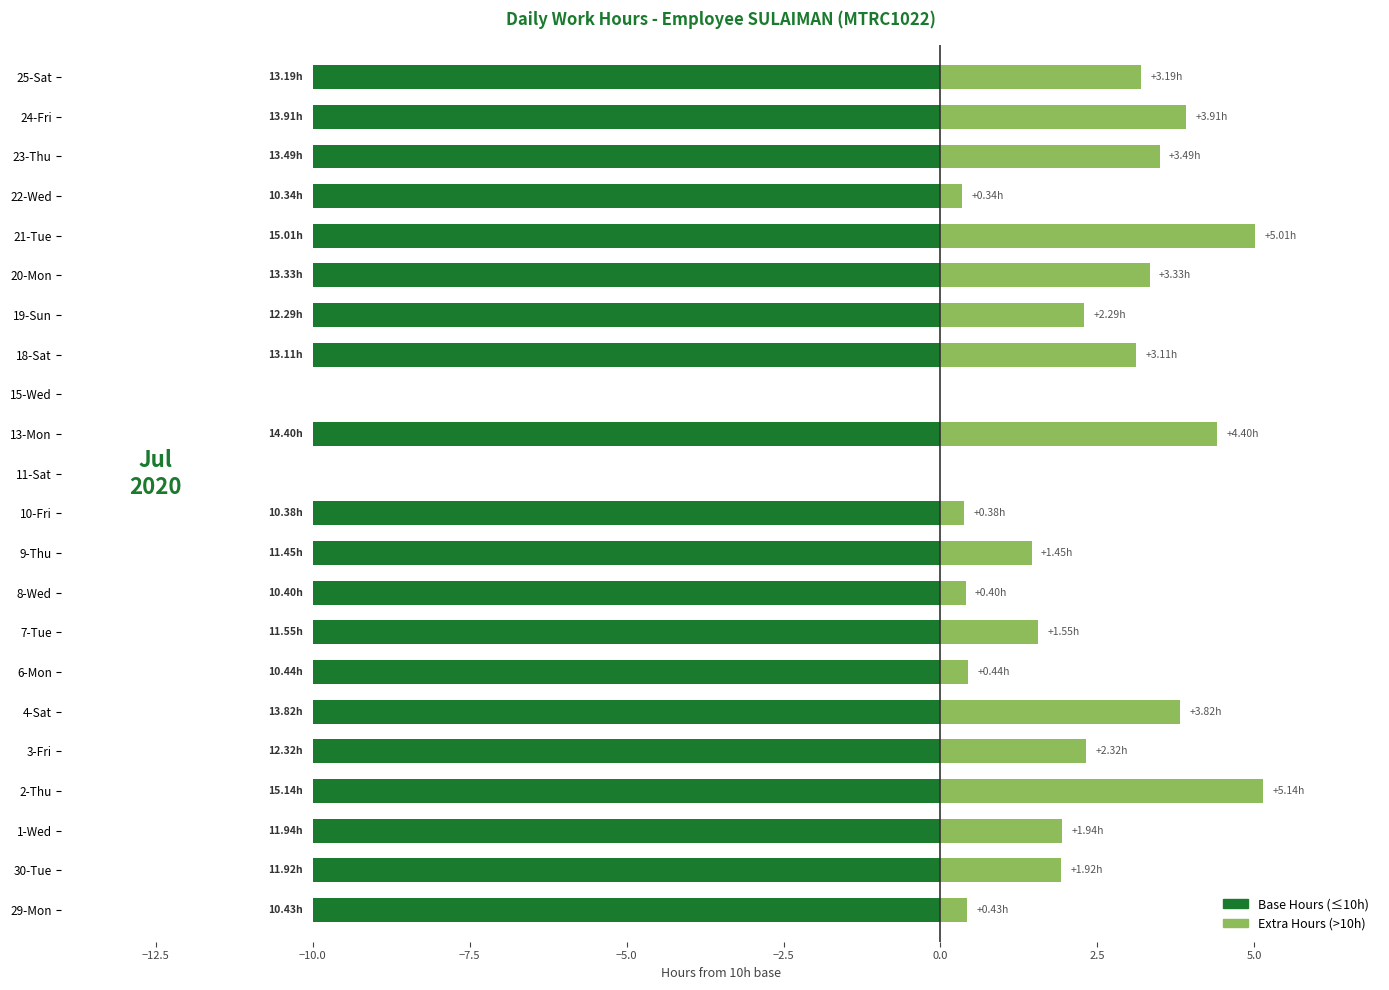

What is the sum of all Regular Hours values?

-200.0